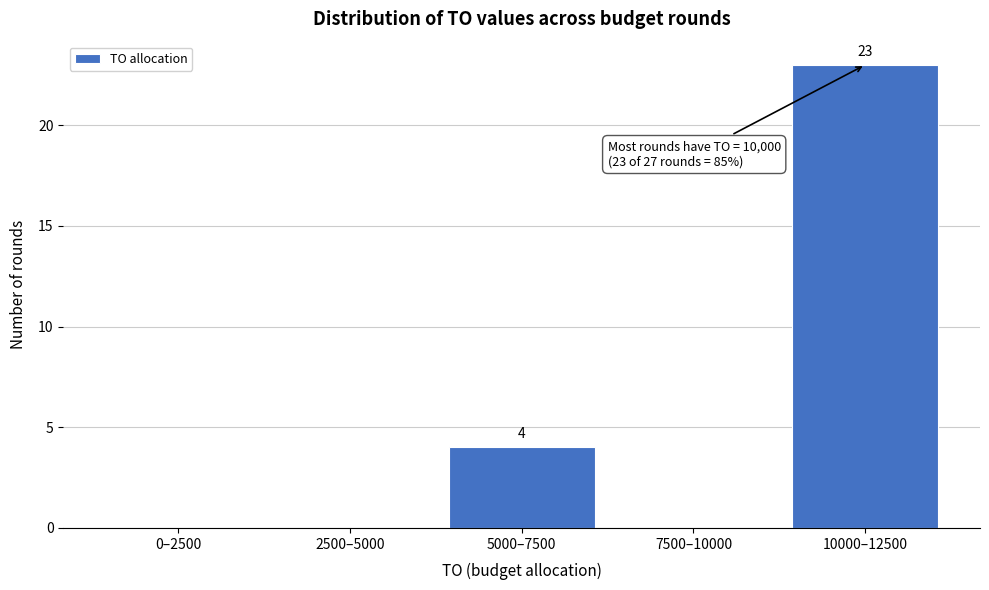

Reading left to right, extract all data points from this chart.

0–2500=0	2500–5000=0	5000–7500=4	7500–10000=0	10000–12500=23